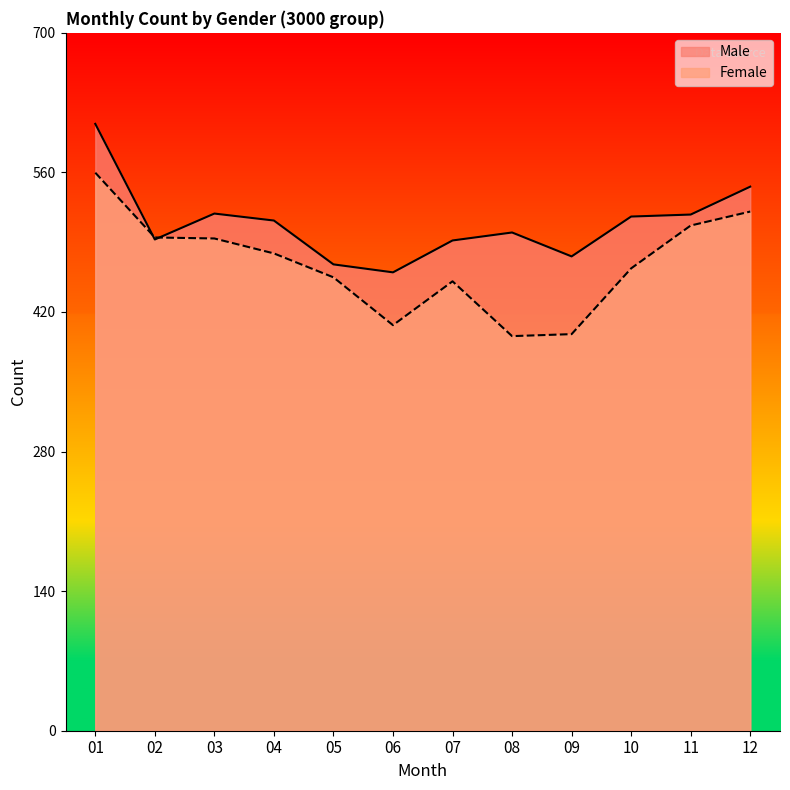

How many times do Male and Female cross each other?

2